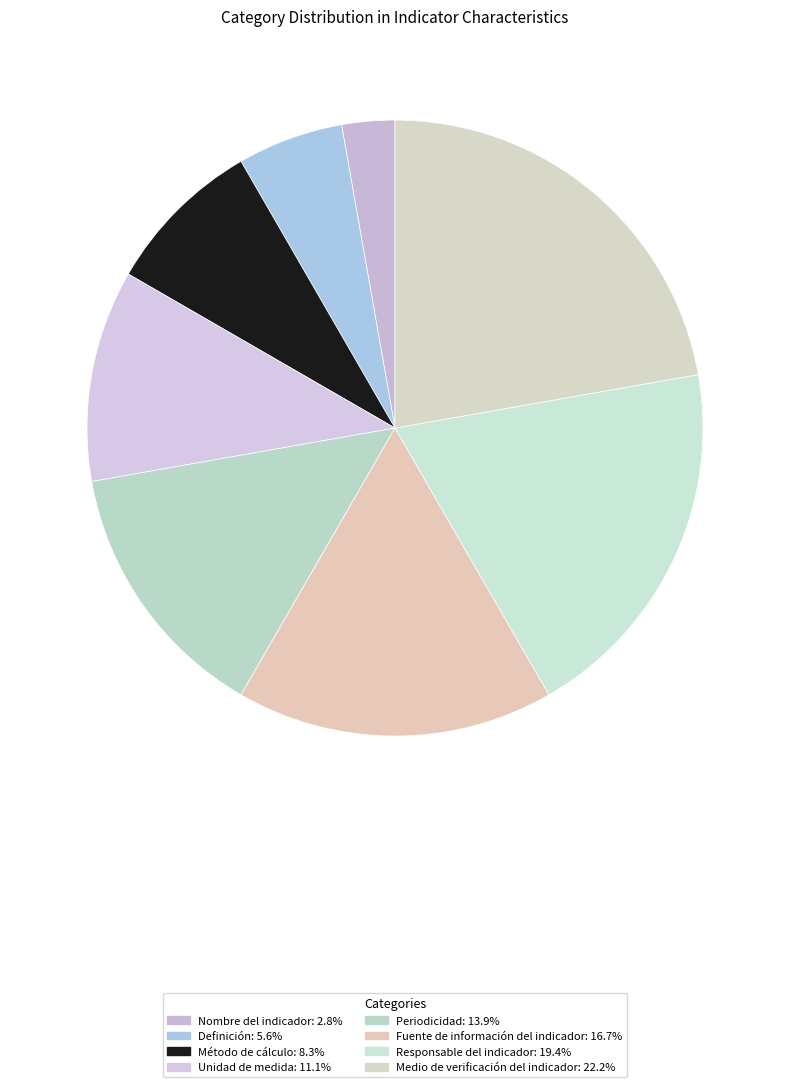

True or false: Medio de verificación del indicador accounts for 15% of the total.

False